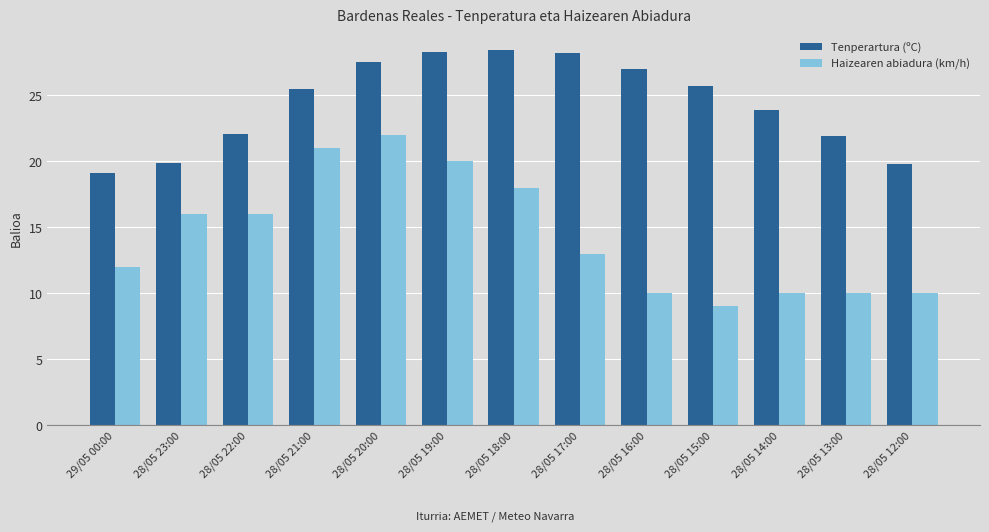

What is the total value across all series at 28/05 17:00?

41.2